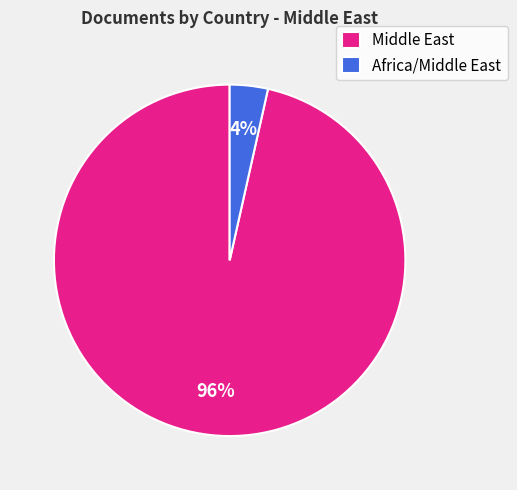

Rank the categories by value from lowest to highest.

Africa/Middle East, Middle East